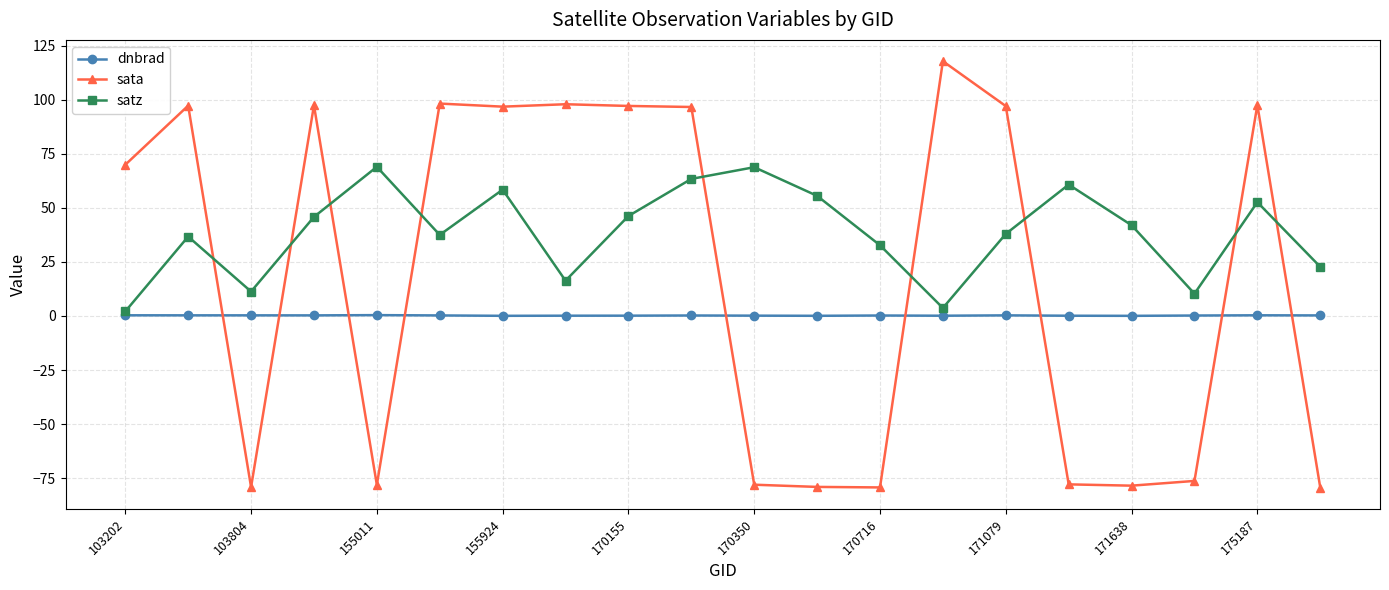

What is the minimum value for sata?

-79.3